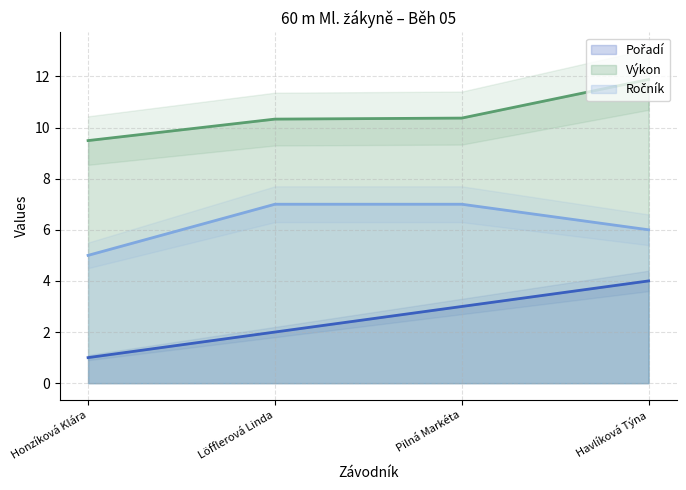

What are all the series names shown in the legend?

Pořadí (line), Výkon (line), Ročník (line)